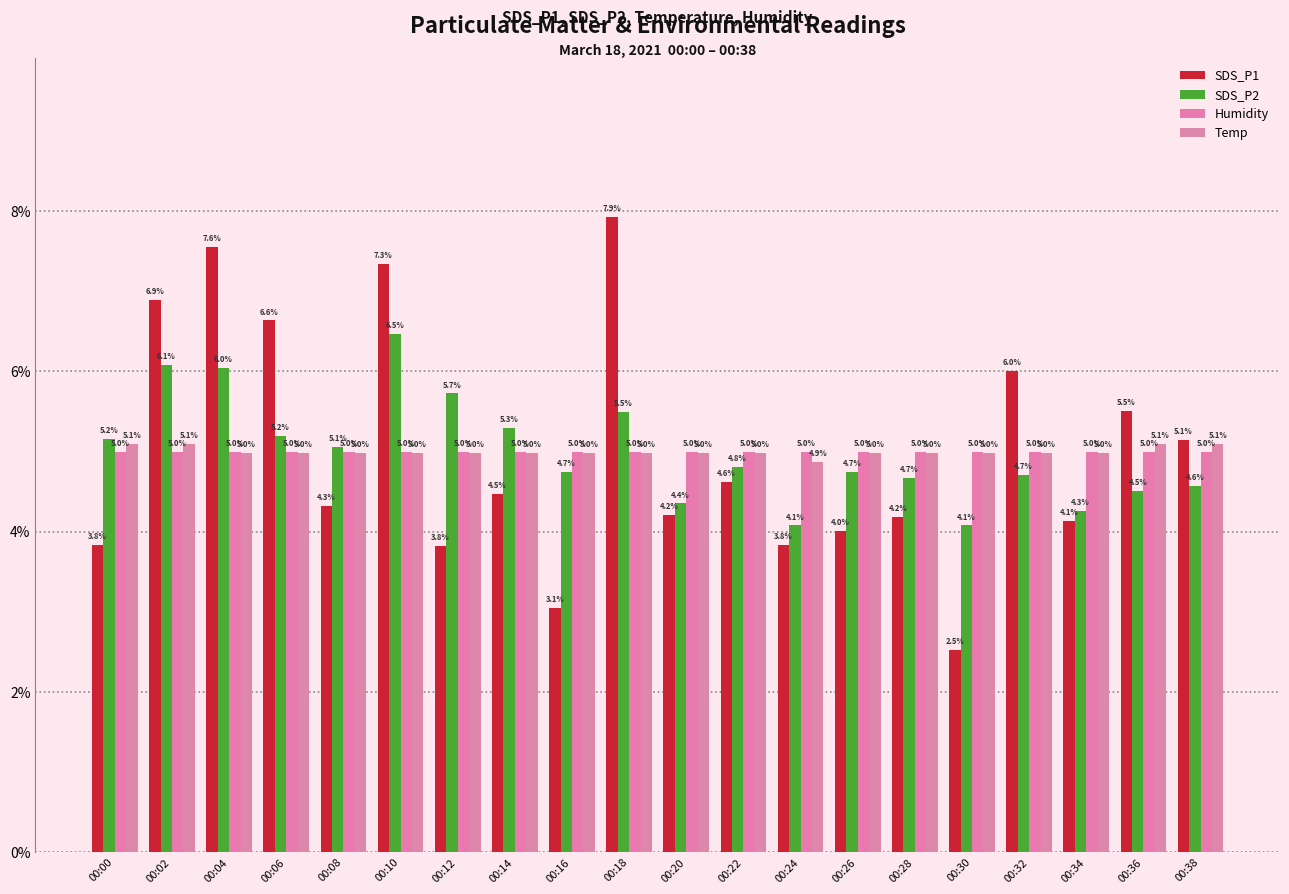

What is the spread (max minus min) of values at 00:36?

1.0